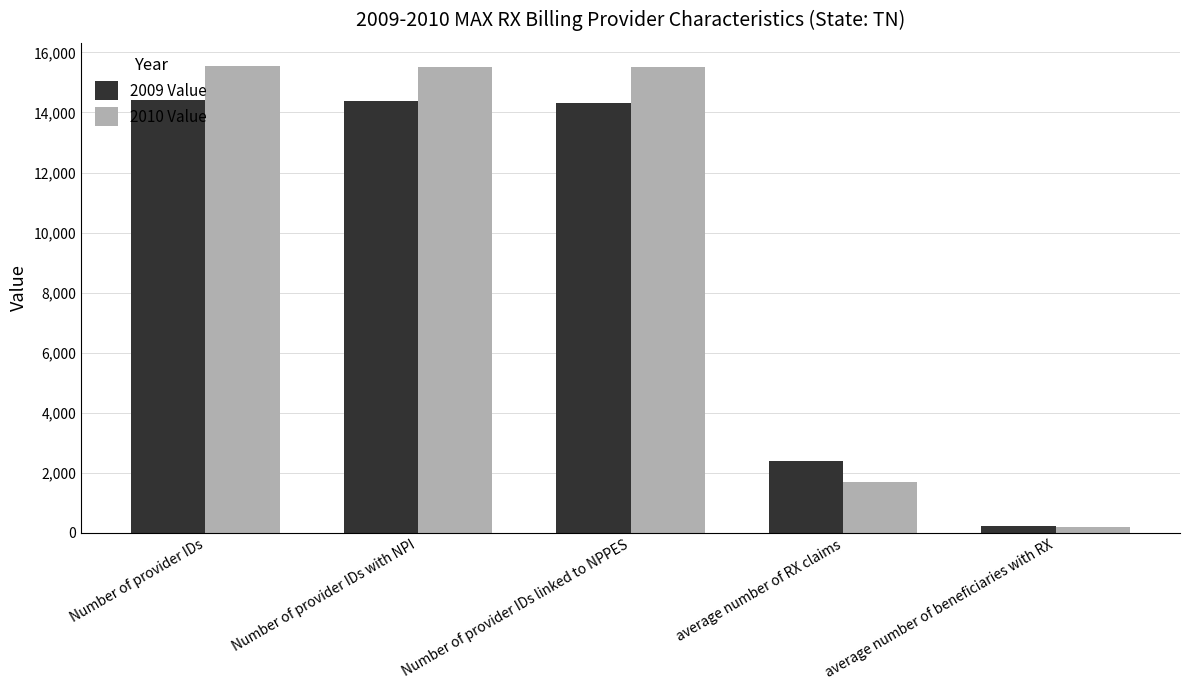

Which series has the largest total across all categories?

2010 Value